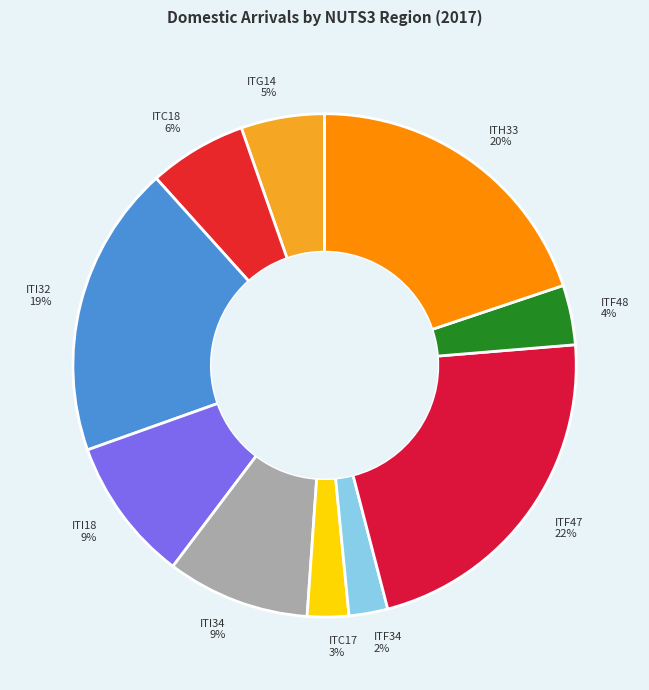

True or false: ITG14 accounts for 5% of the total.

True